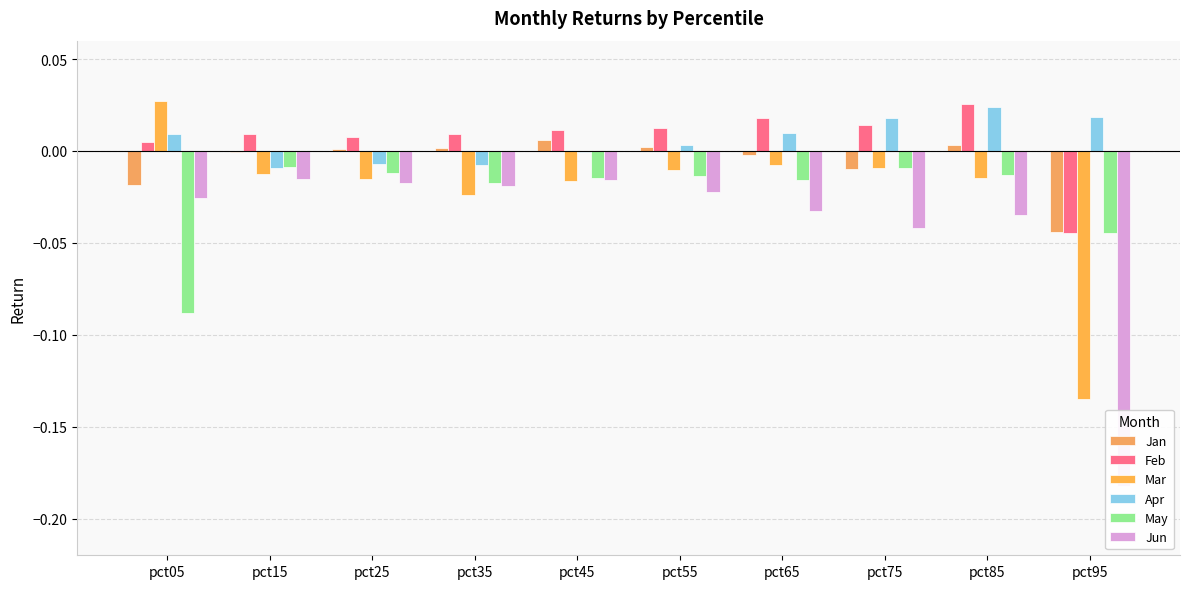

At how many categories does at least one series exceed 0?

10